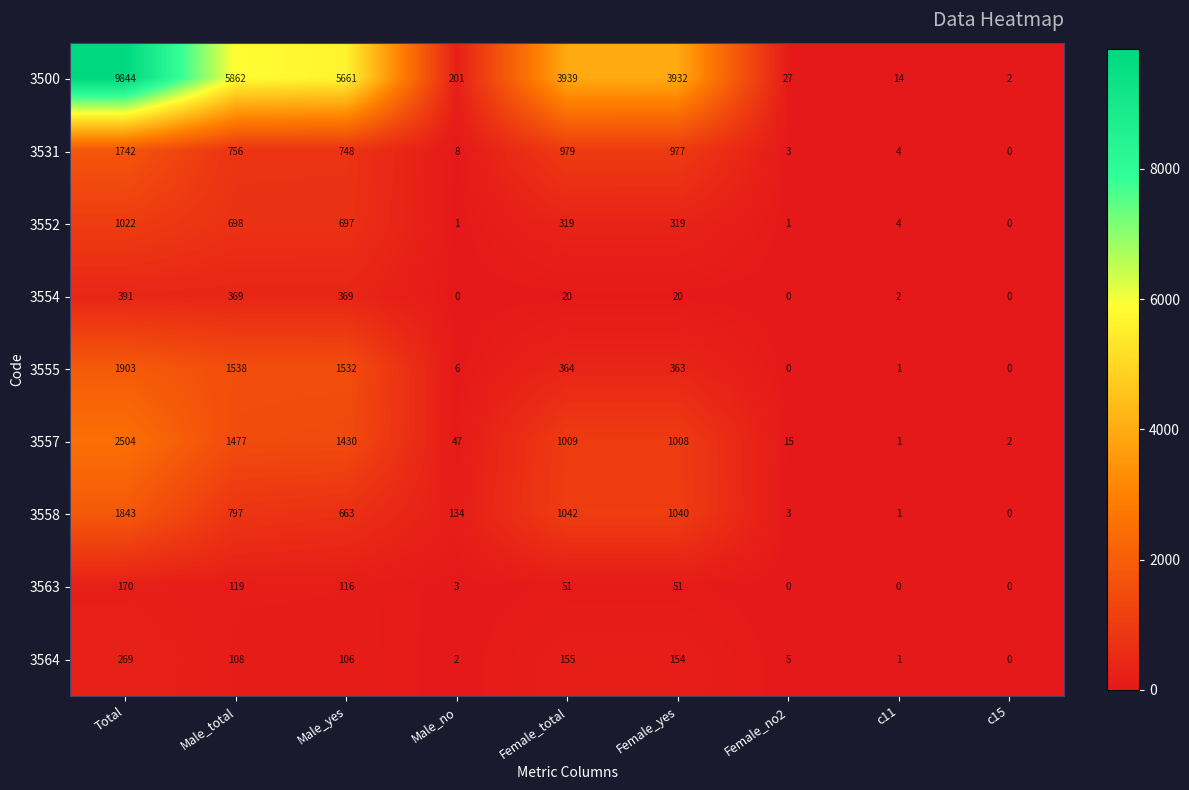

List the series in order of their peak value, highest first.

3500, 3557, 3555, 3558, 3531, 3552, 3554, 3564, 3563